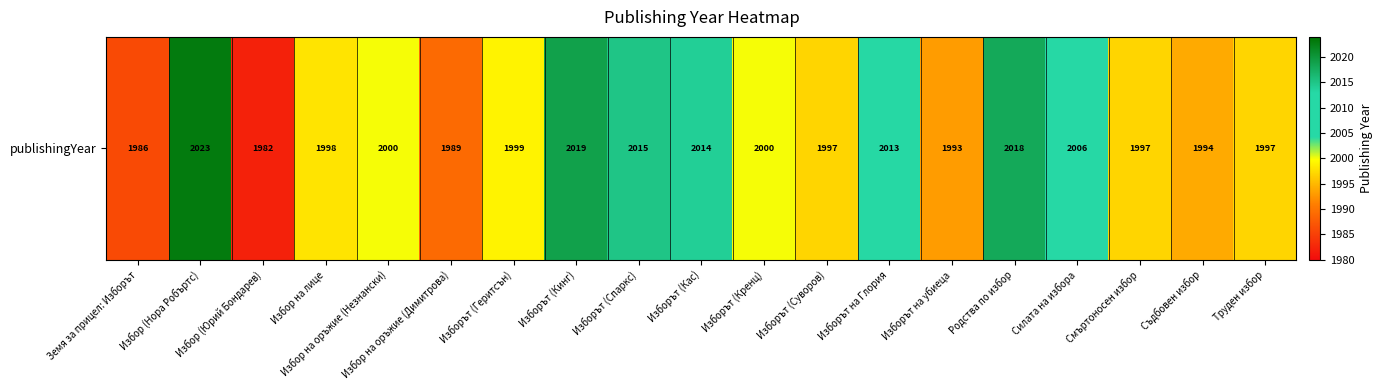

What is the sum of the values at Изборът (Кренц) and Избор (Юрий Бондарев)?

3982